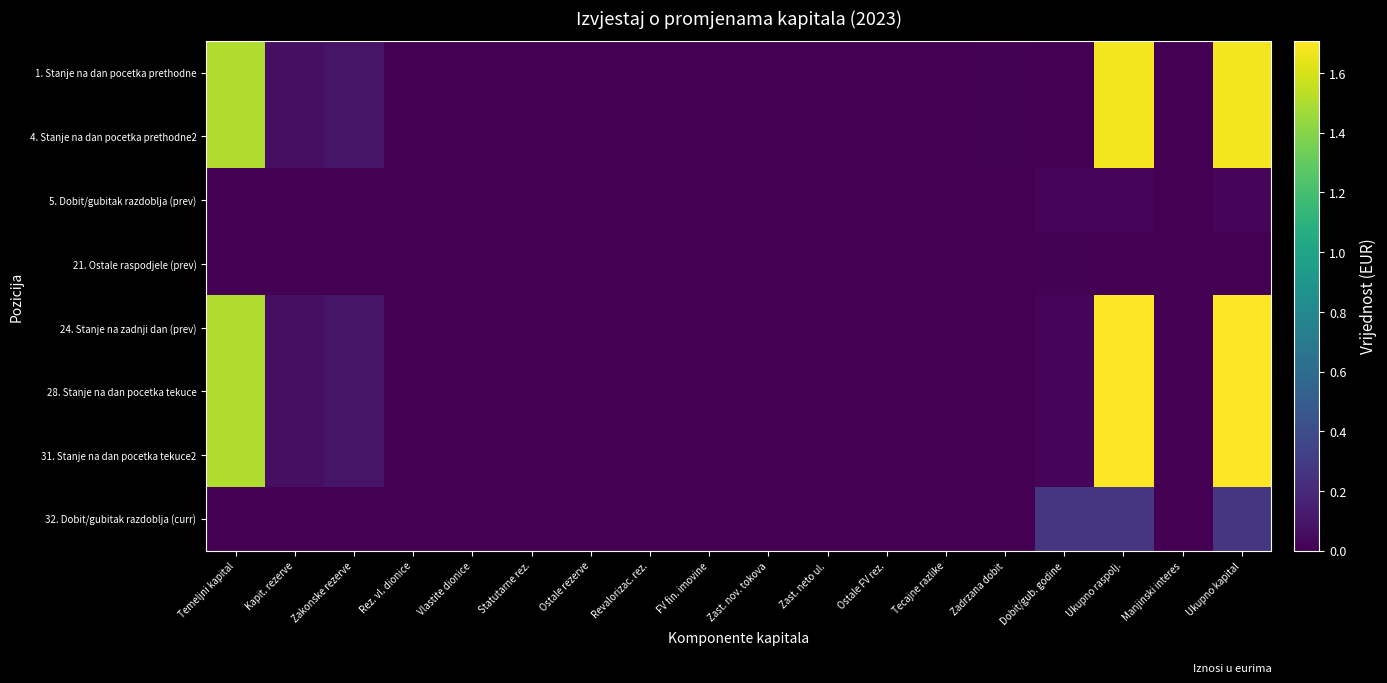

Reading left to right, what are all the values shown in this chart?

1. Stanje na dan pocetka prethodne: Temeljni kapital=15064570	Kapit. rezerve=714795	Zakonske rezerve=998235	Rez. vl. dionice=0	Vlastite dionice=0	Statutarne rez.=0	Ostale rezerve=0	Revalorizac. rez.=0	FV fin. imovine=0	Zast. nov. tokova=0	Zast. neto ul.=0	Ostale FV rez.=0	Tecajne razlike=0	Zadrzana dobit=90400	Dobit/gub. godine=0	Ukupno raspolj.=16755329	Manjinski interes=0	Ukupno kapital=16755329
4. Stanje na dan pocetka prethodne2: Temeljni kapital=15064570	Kapit. rezerve=714795	Zakonske rezerve=998235	Rez. vl. dionice=0	Vlastite dionice=0	Statutarne rez.=0	Ostale rezerve=0	Revalorizac. rez.=0	FV fin. imovine=0	Zast. nov. tokova=0	Zast. neto ul.=0	Ostale FV rez.=0	Tecajne razlike=0	Zadrzana dobit=90400	Dobit/gub. godine=0	Ukupno raspolj.=16755329	Manjinski interes=0	Ukupno kapital=16755329
5. Dobit/gubitak razdoblja (prev): Temeljni kapital=0	Kapit. rezerve=0	Zakonske rezerve=0	Rez. vl. dionice=0	Vlastite dionice=0	Statutarne rez.=0	Ostale rezerve=0	Revalorizac. rez.=0	FV fin. imovine=0	Zast. nov. tokova=0	Zast. neto ul.=0	Ostale FV rez.=0	Tecajne razlike=0	Zadrzana dobit=0	Dobit/gub. godine=327439	Ukupno raspolj.=327439	Manjinski interes=0	Ukupno kapital=327439
21. Ostale raspodjele (prev): Temeljni kapital=0	Kapit. rezerve=0	Zakonske rezerve=0	Rez. vl. dionice=0	Vlastite dionice=0	Statutarne rez.=0	Ostale rezerve=0	Revalorizac. rez.=0	FV fin. imovine=0	Zast. nov. tokova=0	Zast. neto ul.=0	Ostale FV rez.=0	Tecajne razlike=0	Zadrzana dobit=0	Dobit/gub. godine=112671	Ukupno raspolj.=0	Manjinski interes=0	Ukupno kapital=0
24. Stanje na zadnji dan (prev): Temeljni kapital=15064570	Kapit. rezerve=714795	Zakonske rezerve=998235	Rez. vl. dionice=0	Vlastite dionice=0	Statutarne rez.=0	Ostale rezerve=0	Revalorizac. rez.=0	FV fin. imovine=0	Zast. nov. tokova=0	Zast. neto ul.=0	Ostale FV rez.=0	Tecajne razlike=0	Zadrzana dobit=0	Dobit/gub. godine=327439	Ukupno raspolj.=17082768	Manjinski interes=0	Ukupno kapital=17082768
28. Stanje na dan pocetka tekuce: Temeljni kapital=15064570	Kapit. rezerve=714795	Zakonske rezerve=998235	Rez. vl. dionice=0	Vlastite dionice=0	Statutarne rez.=0	Ostale rezerve=0	Revalorizac. rez.=0	FV fin. imovine=0	Zast. nov. tokova=0	Zast. neto ul.=0	Ostale FV rez.=0	Tecajne razlike=0	Zadrzana dobit=0	Dobit/gub. godine=327439	Ukupno raspolj.=17082768	Manjinski interes=0	Ukupno kapital=17082768
31. Stanje na dan pocetka tekuce2: Temeljni kapital=15064570	Kapit. rezerve=714795	Zakonske rezerve=998235	Rez. vl. dionice=0	Vlastite dionice=0	Statutarne rez.=0	Ostale rezerve=0	Revalorizac. rez.=0	FV fin. imovine=0	Zast. nov. tokova=0	Zast. neto ul.=0	Ostale FV rez.=0	Tecajne razlike=0	Zadrzana dobit=0	Dobit/gub. godine=327439	Ukupno raspolj.=17082768	Manjinski interes=0	Ukupno kapital=17082768
32. Dobit/gubitak razdoblja (curr): Temeljni kapital=0	Kapit. rezerve=0	Zakonske rezerve=0	Rez. vl. dionice=0	Vlastite dionice=0	Statutarne rez.=0	Ostale rezerve=0	Revalorizac. rez.=0	FV fin. imovine=0	Zast. nov. tokova=0	Zast. neto ul.=0	Ostale FV rez.=0	Tecajne razlike=0	Zadrzana dobit=0	Dobit/gub. godine=2676284	Ukupno raspolj.=2676284	Manjinski interes=0	Ukupno kapital=2676284